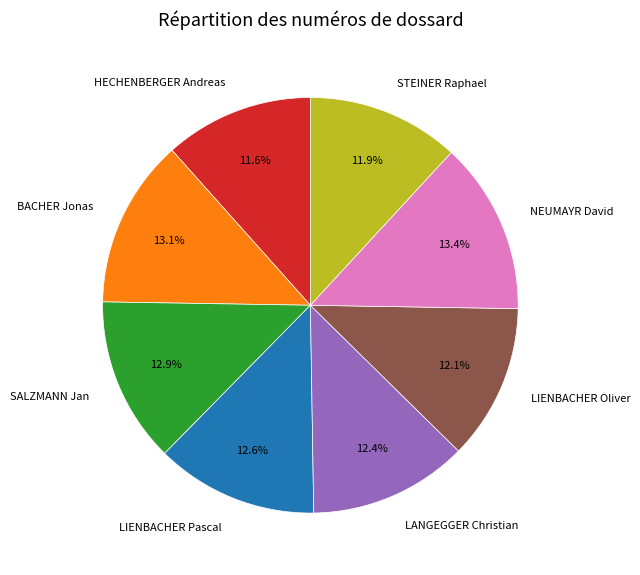

How many slices are in this pie chart?

8